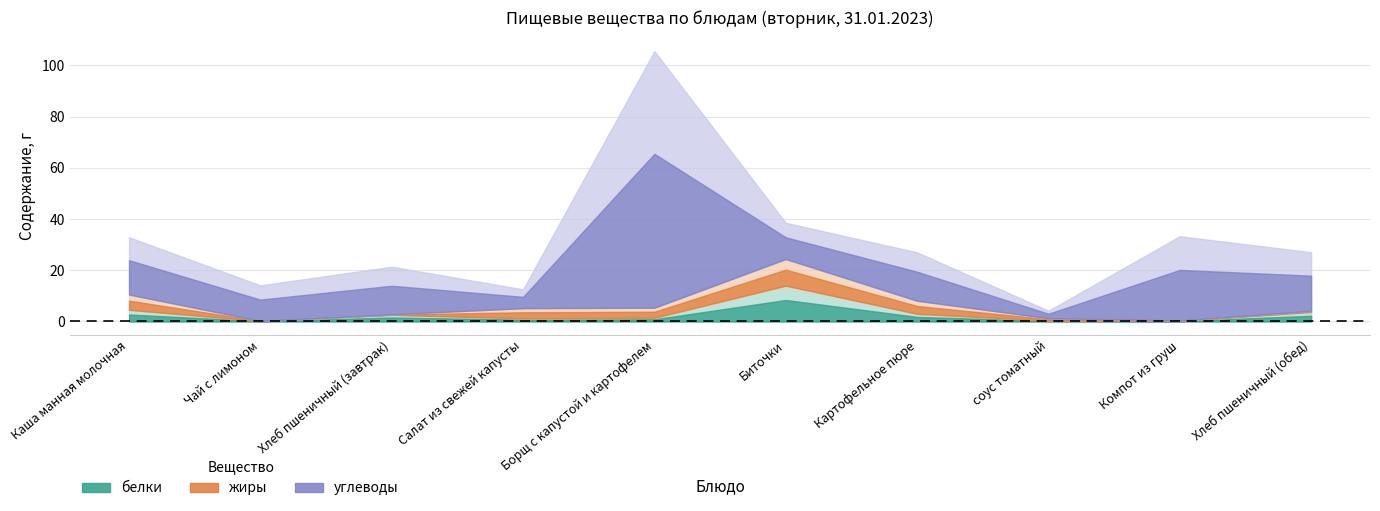

True or false: углеводы and белки cross at least once.

False